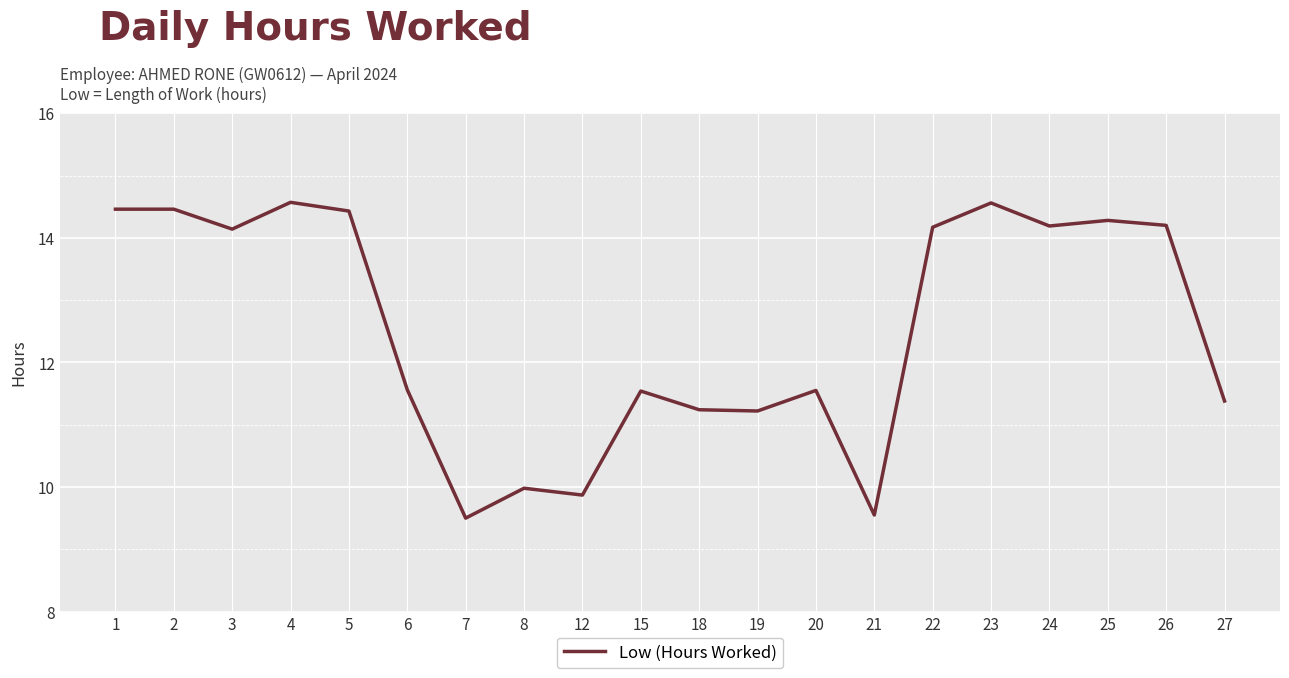

True or false: the data has more than 2 interior local peaks.

True